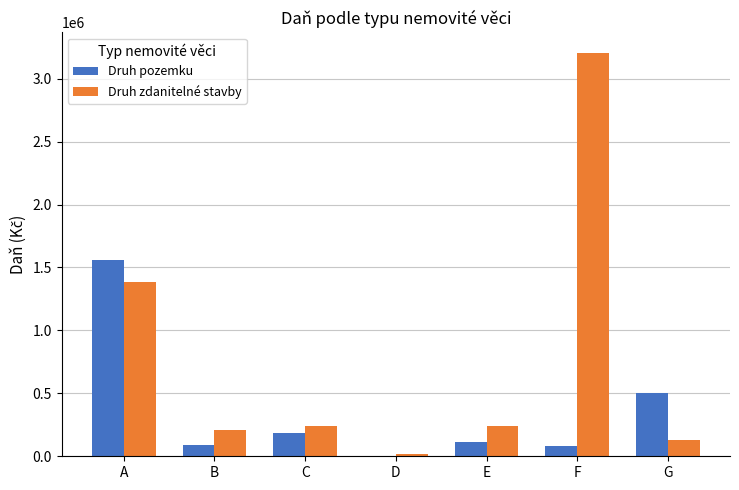

How many distinct data groups are displayed?

2